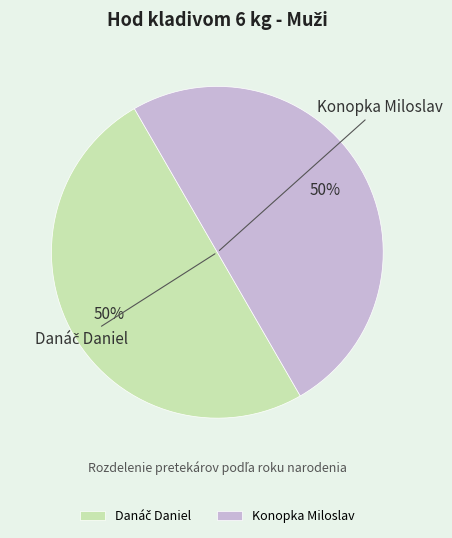

Count the number of slices in the pie.

2